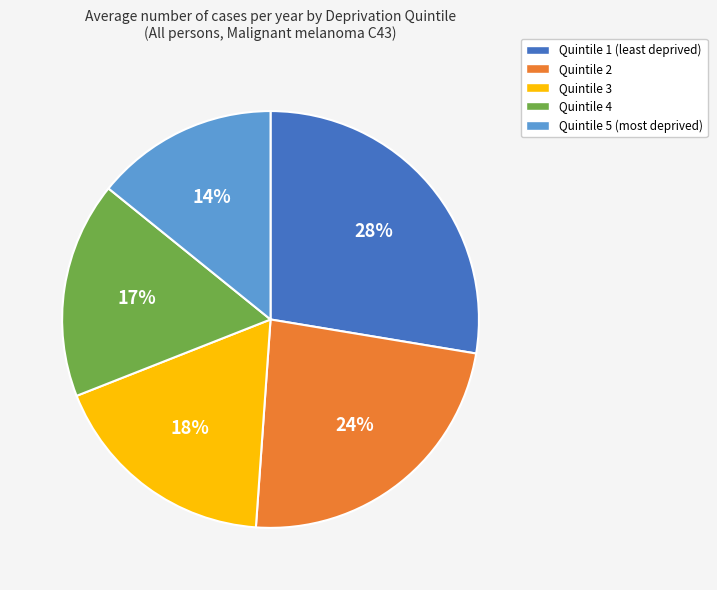

The Quintile 3 slice represents 9% of the pie. True or false?

False